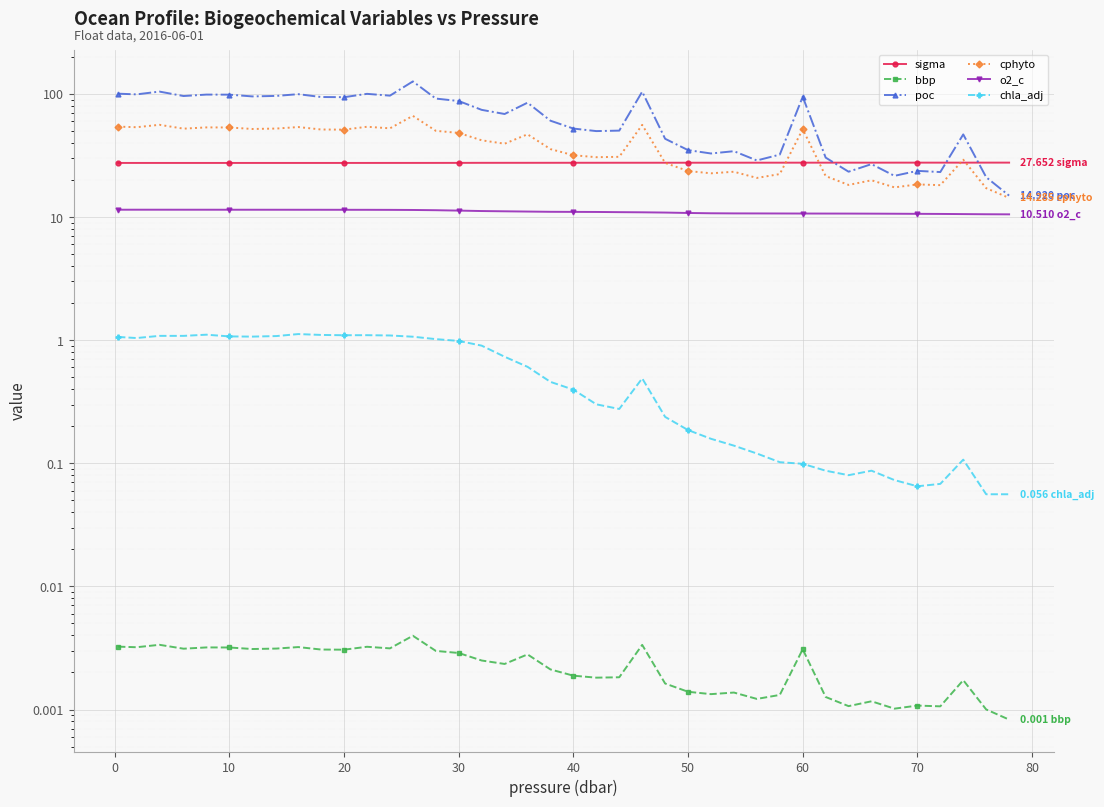

Which series has the largest total across all categories?

poc